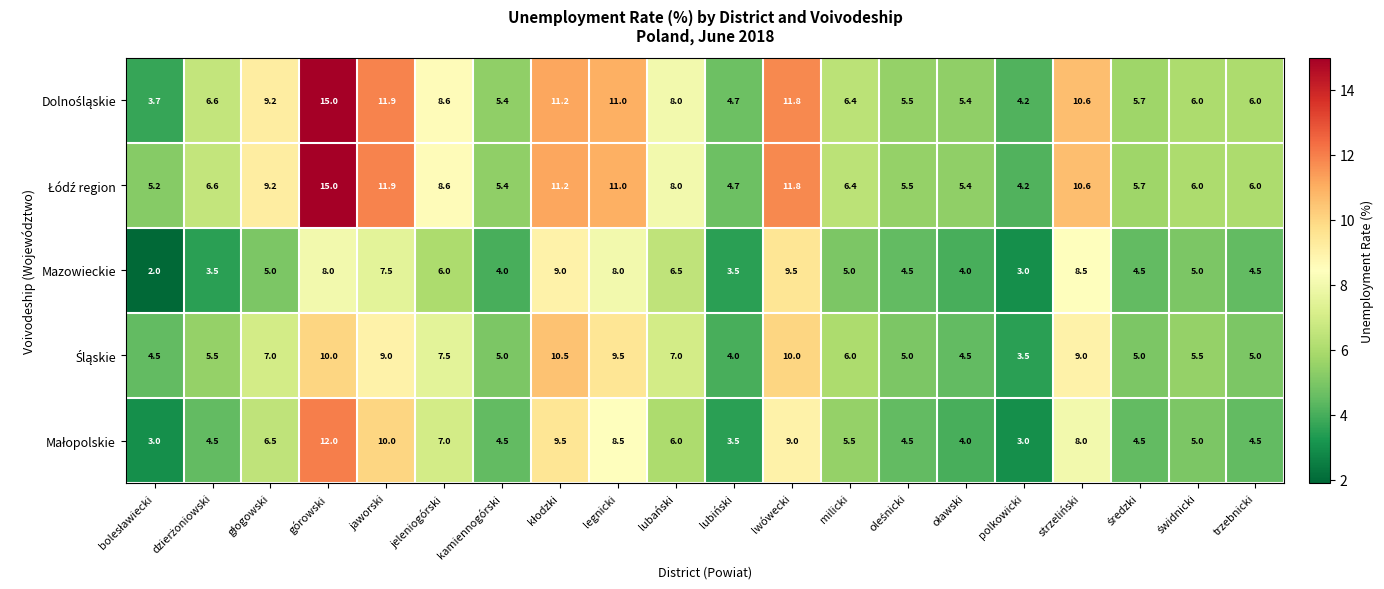

How many categories are shown in the chart?

20